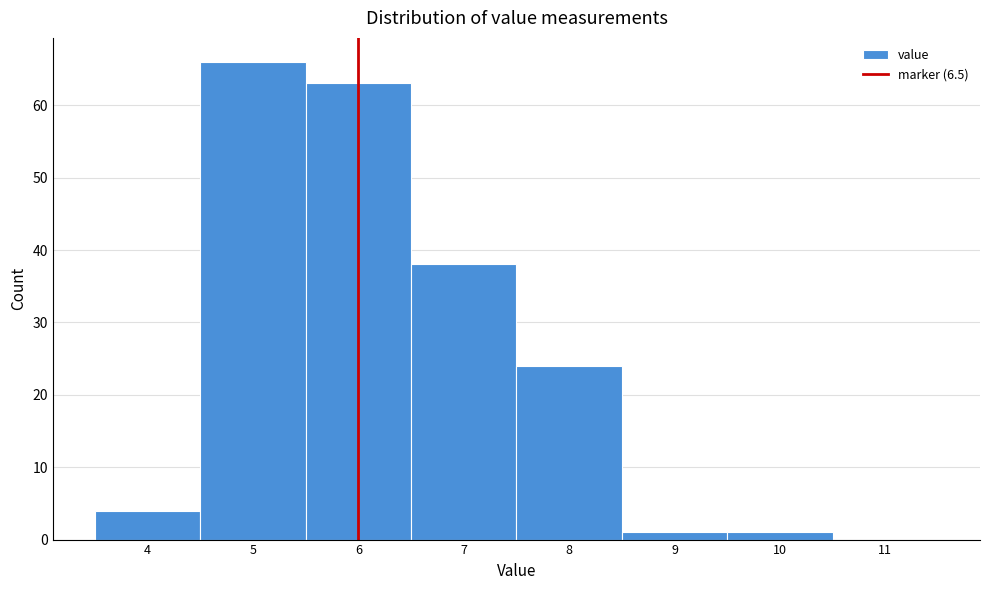

Reading left to right, list all the values displayed in this chart.

4=4	5=66	6=63	7=38	8=24	9=1	10=1	11=0